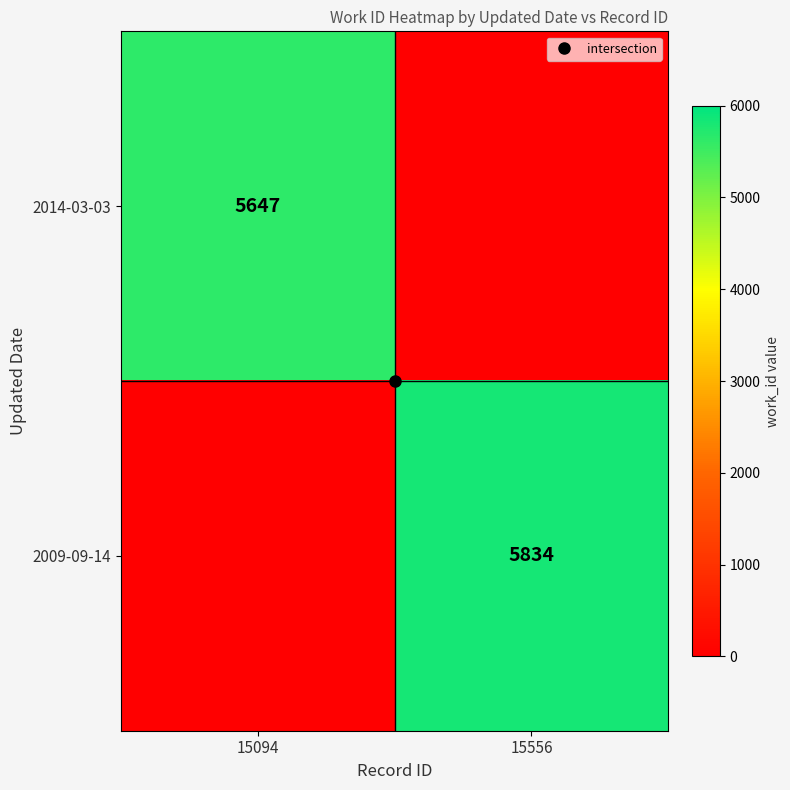

The value of 2014-03-03 at 15556 is 0. True or false?

True